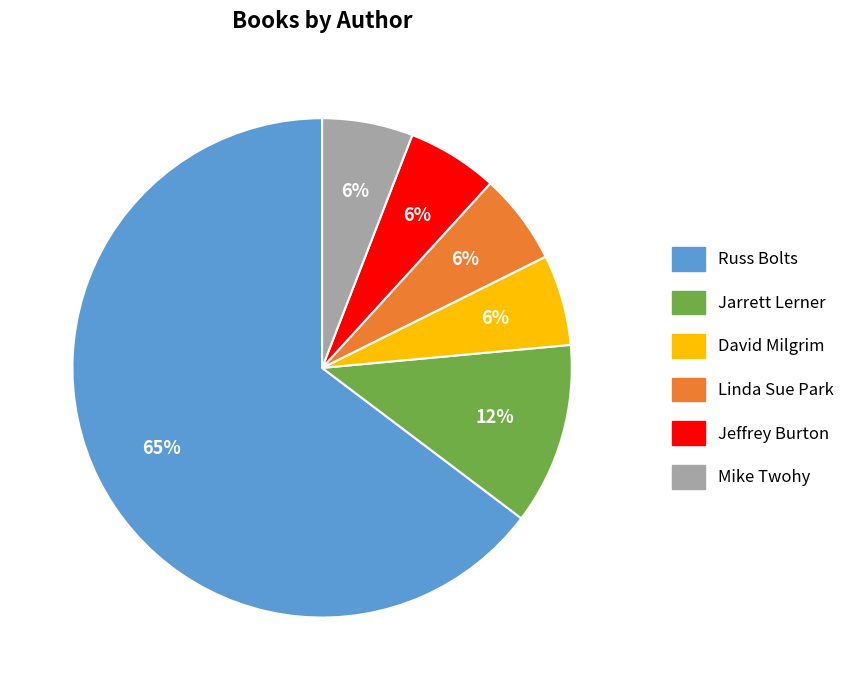

What is the largest slice in the pie chart?

Russ Bolts